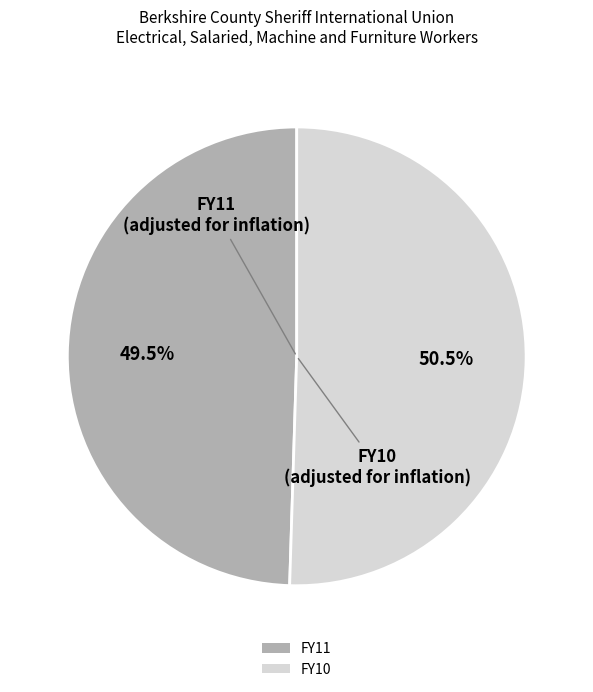

Count the number of slices in the pie.

2